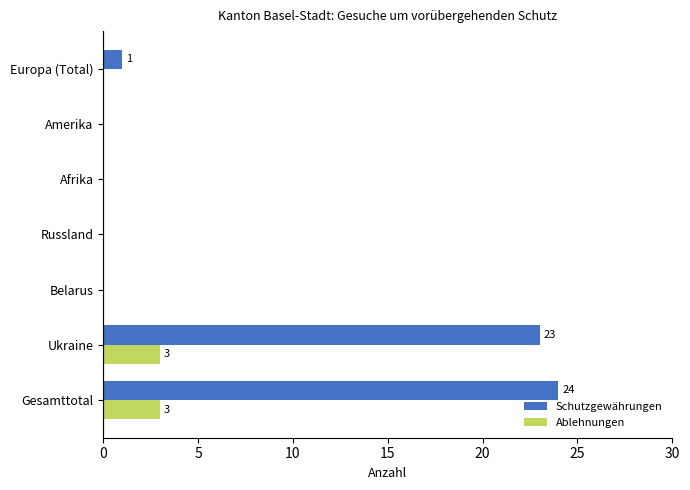

True or false: Ablehnungen has a value of 0 at Europa (Total).

True